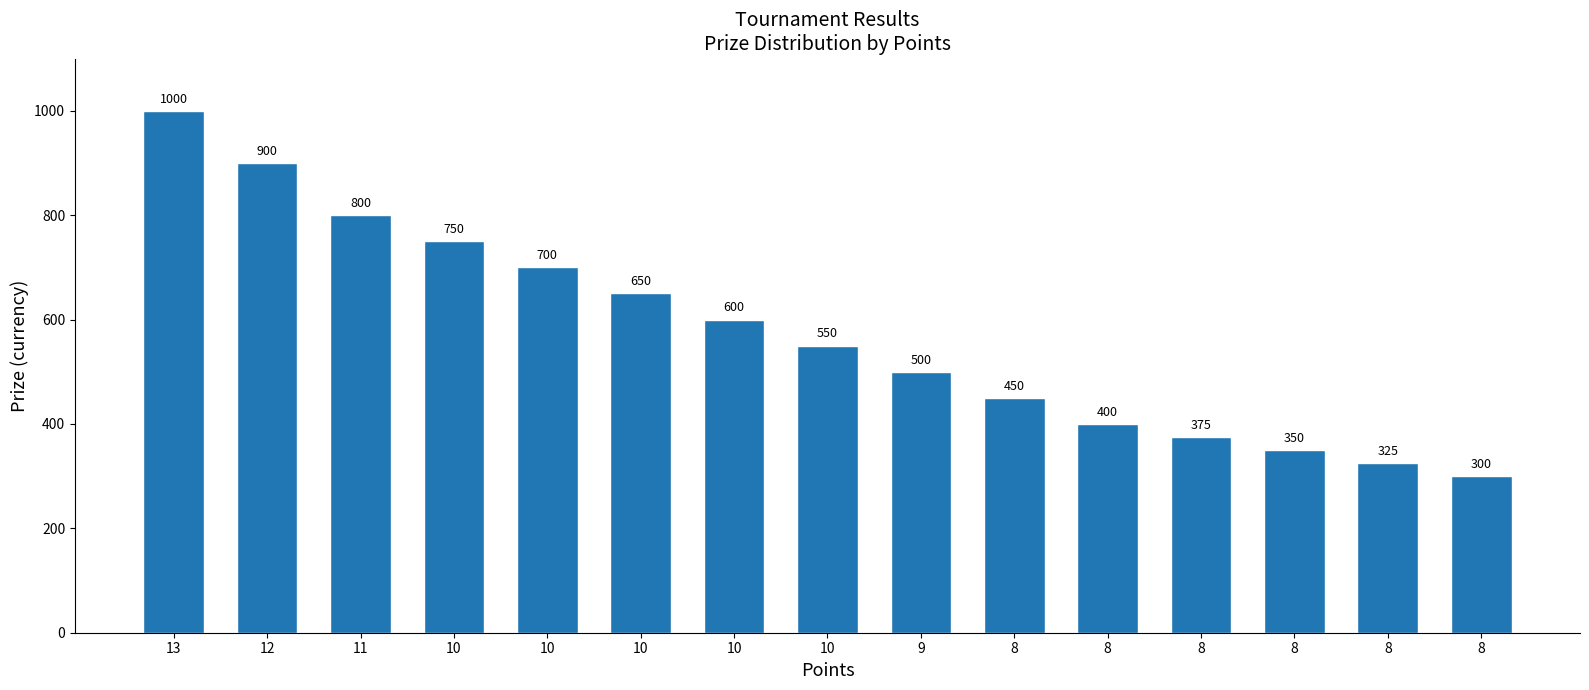

What is the greatest value displayed?

1000